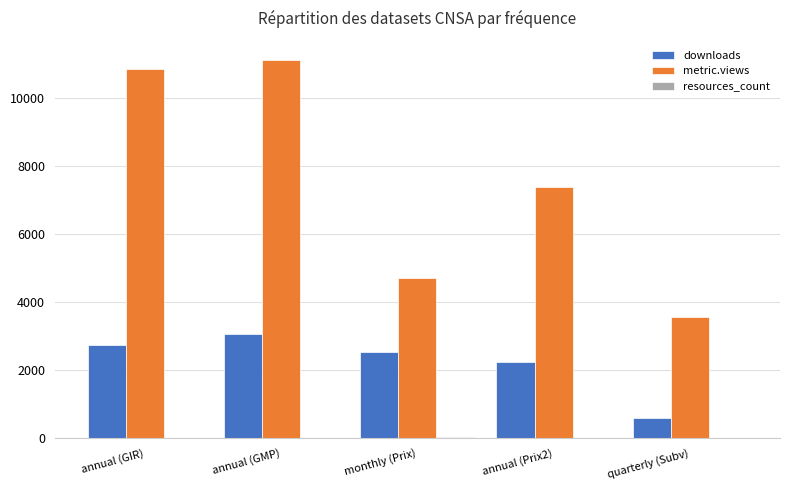

Which series changed the most between annual (GMP) and monthly (Prix)?

metric.views